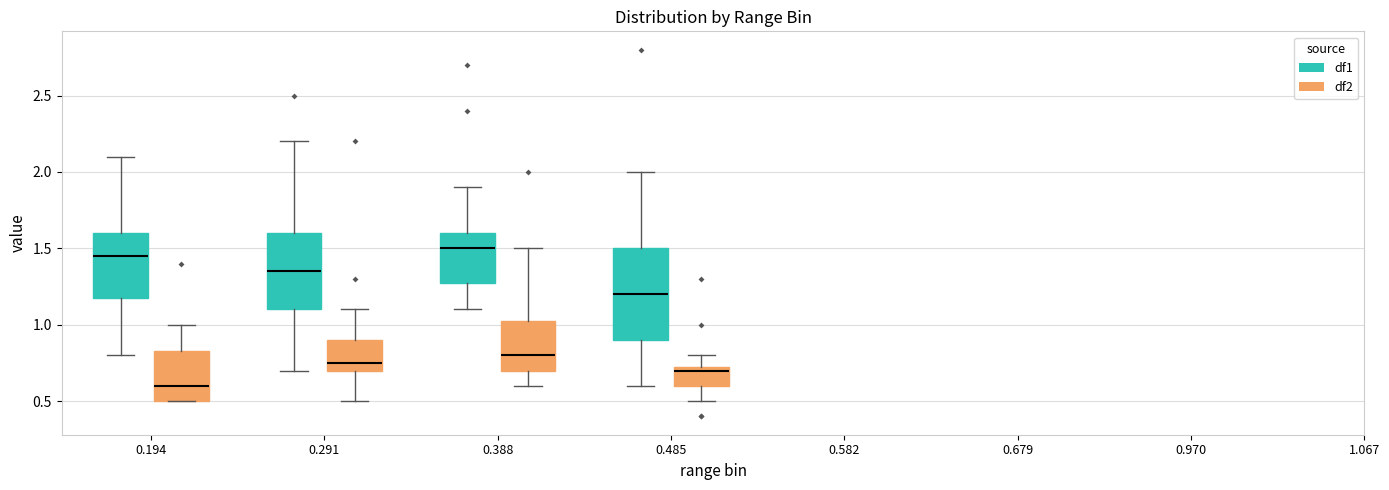

Which box's median line is the lowest?

0.194 (df2)